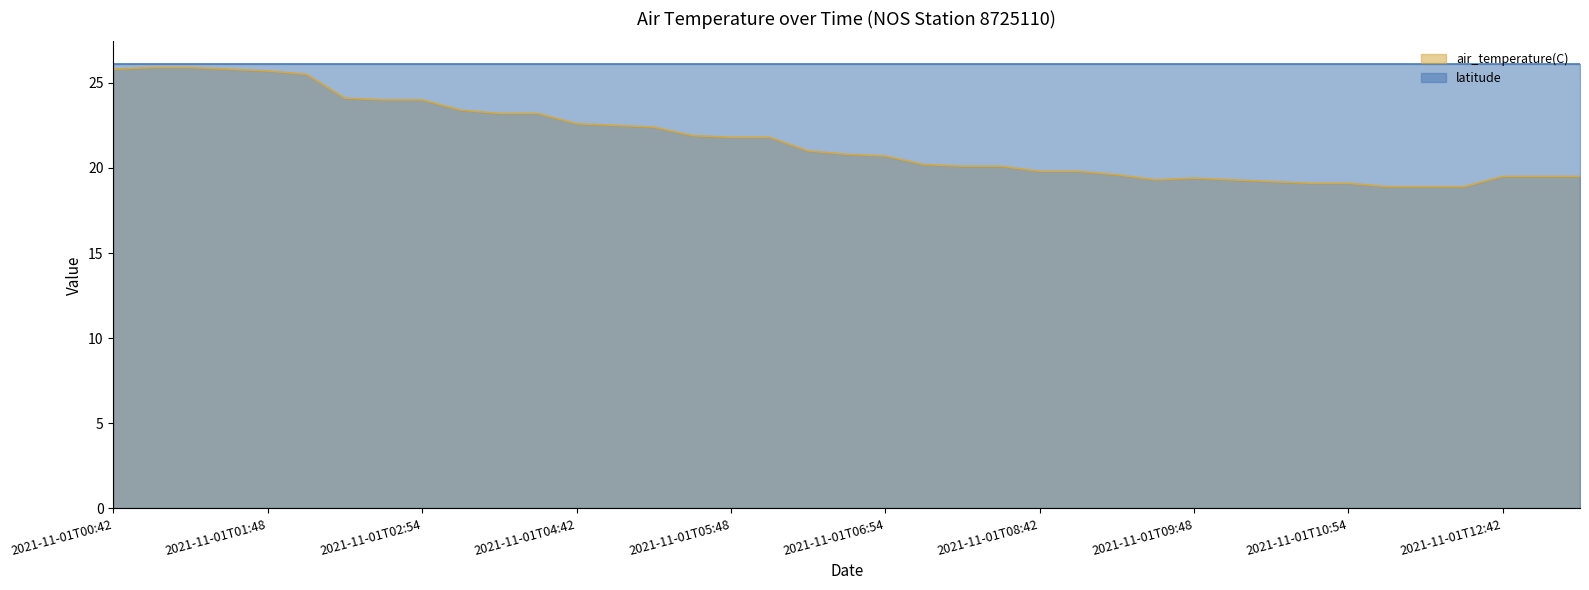

Does the chart display data point markers on the line(s)?

No